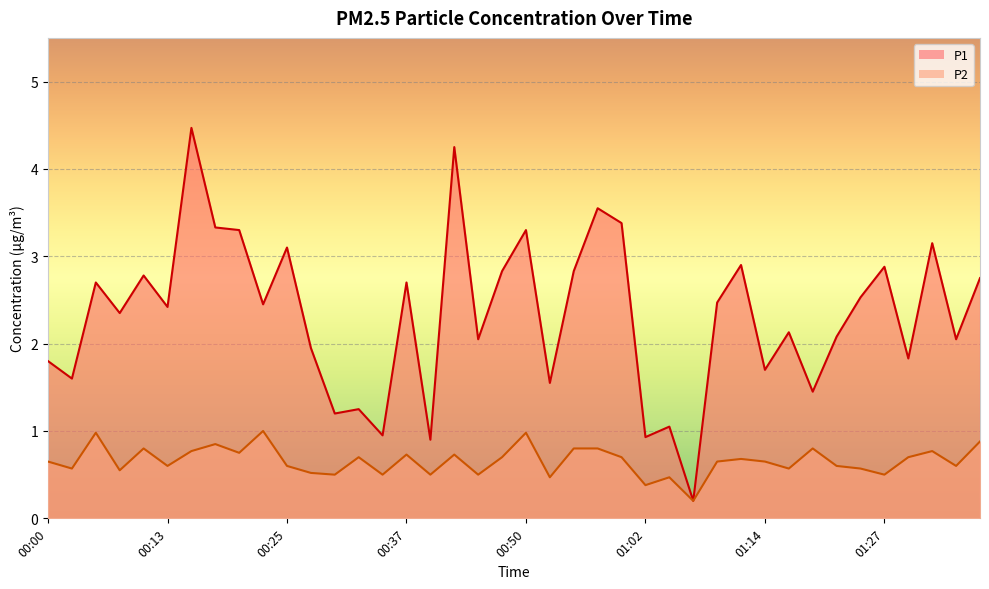

Between 00:22 and 00:08, which is larger?

00:22